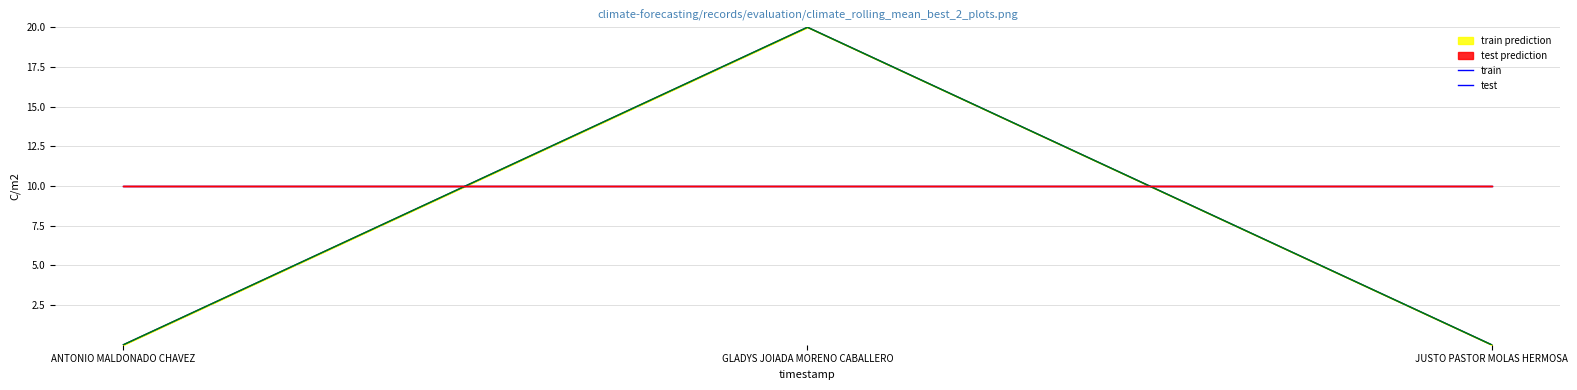

True or false: train has a value of 0 at JUSTO PASTOR MOLAS HERMOSA.

True